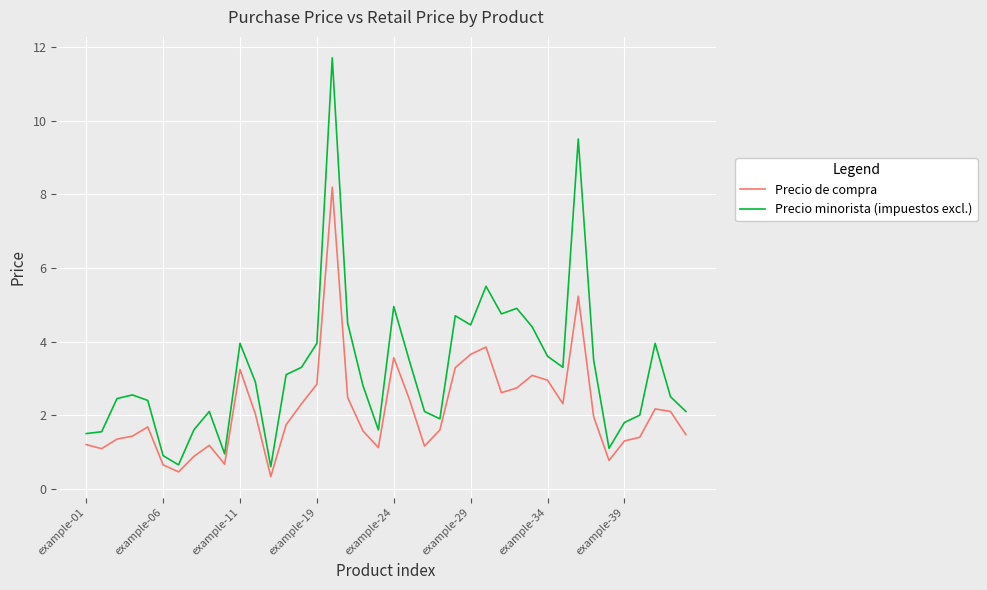

Which series has the widest spread of values?

Precio minorista (impuestos excl.)